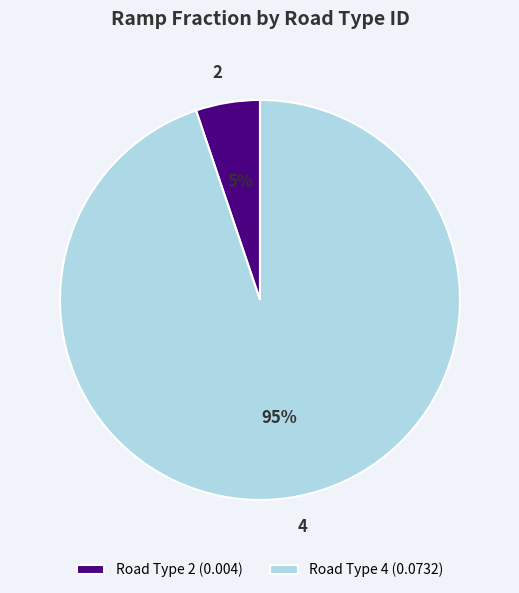

How many segments does this pie chart have?

2